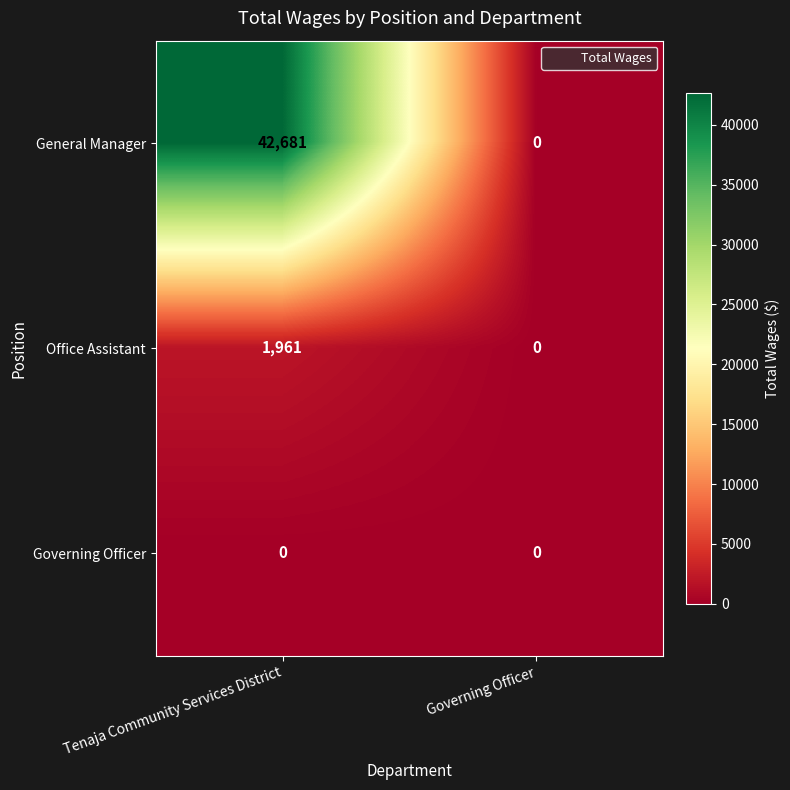

What is the sum of all General Manager values?

42681